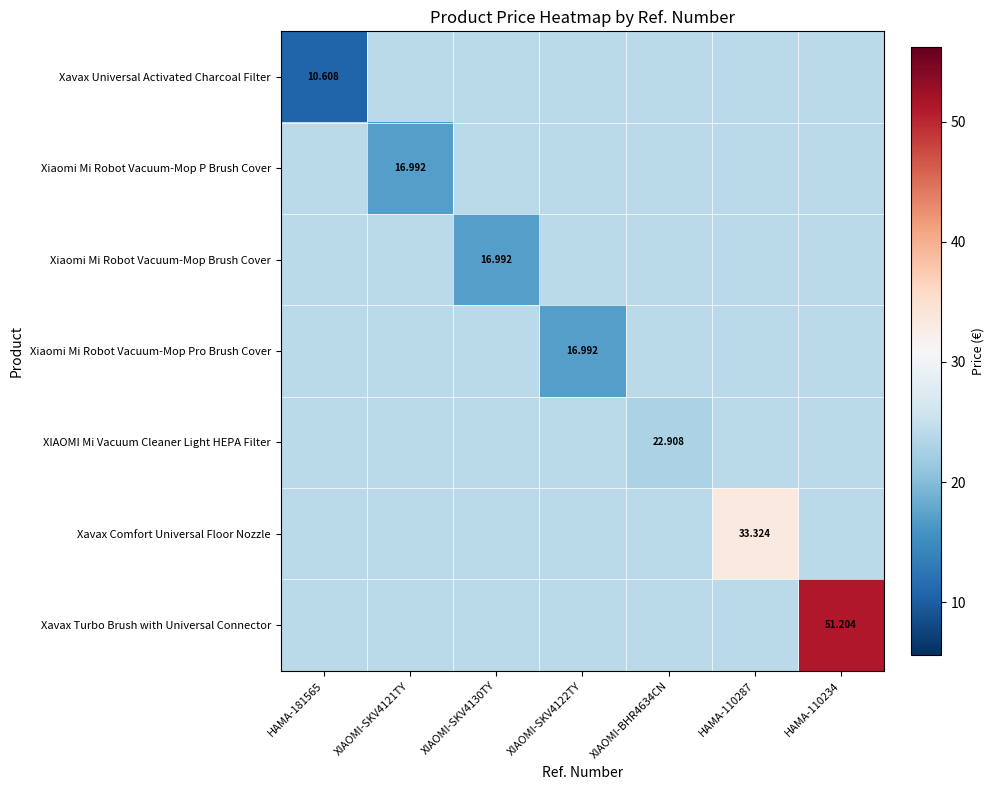

At XIAOMI-BHR4634CN, list the series in order from largest to smallest.

Xavax Universal Activated Charcoal Filter, Xiaomi Mi Robot Vacuum-Mop P Brush Cover, Xiaomi Mi Robot Vacuum-Mop Brush Cover, Xiaomi Mi Robot Vacuum-Mop Pro Brush Cover, Xavax Comfort Universal Floor Nozzle, Xavax Turbo Brush with Universal Connector, XIAOMI Mi Vacuum Cleaner Light HEPA Filter